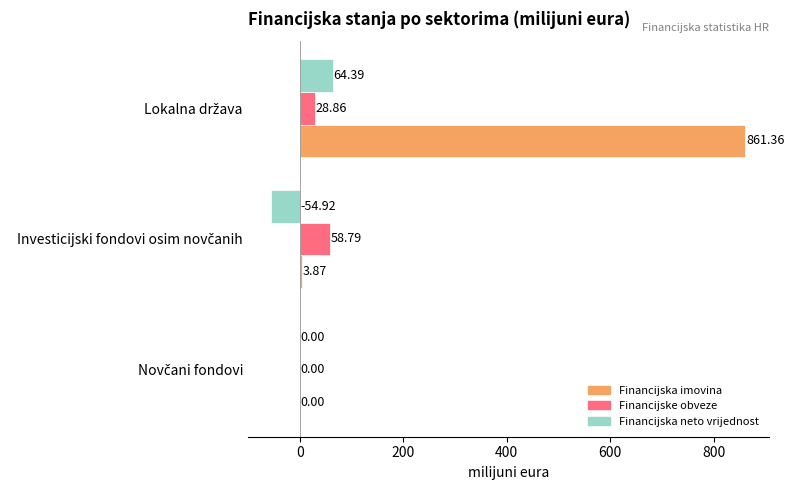

What are all the series names shown in the legend?

Financijska imovina, Financijske obveze, Financijska neto vrijednost